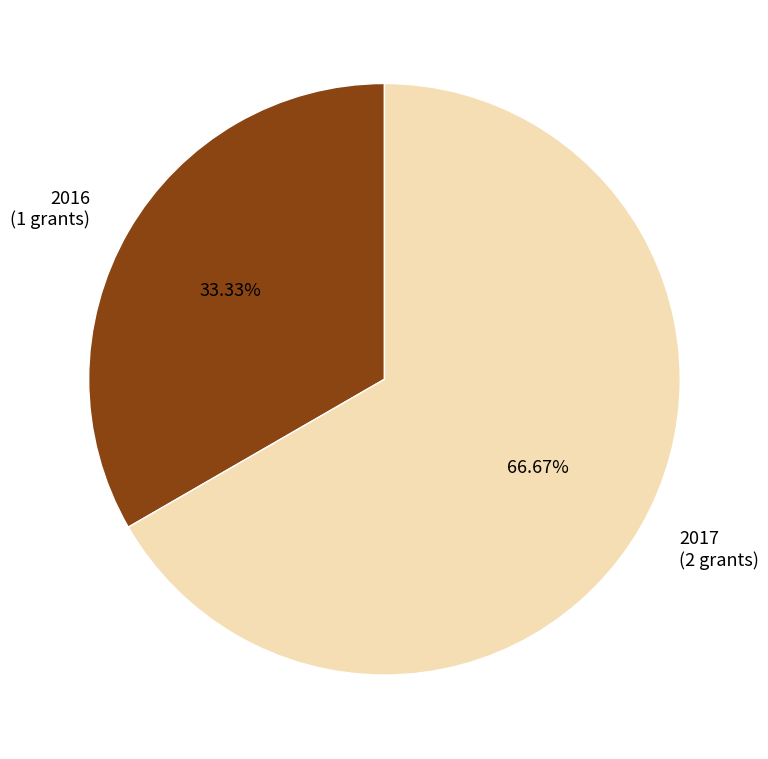

To the nearest percent, what portion does 2016 represent?

33%